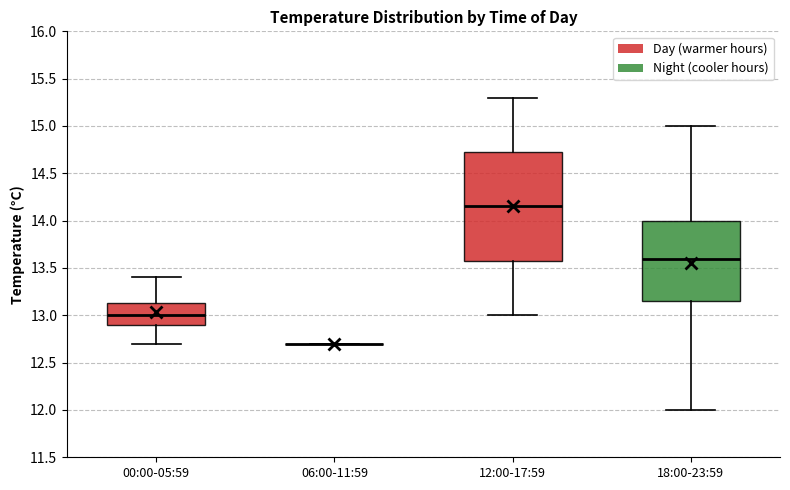

Which box is the tallest, from its lower edge to its upper edge?

12:00-17:59